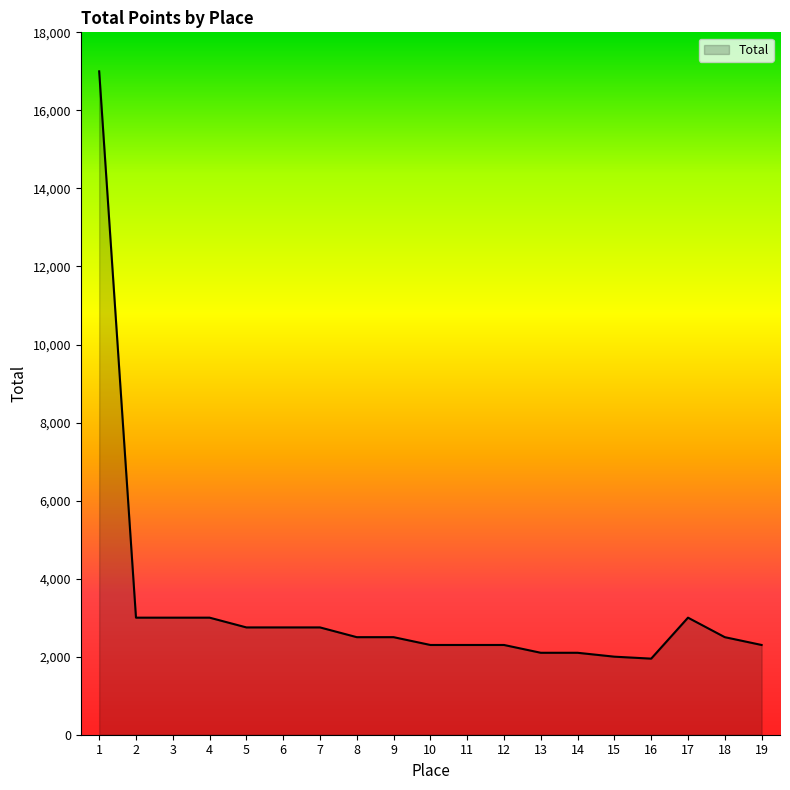

The value at 10 is 865. True or false?

False